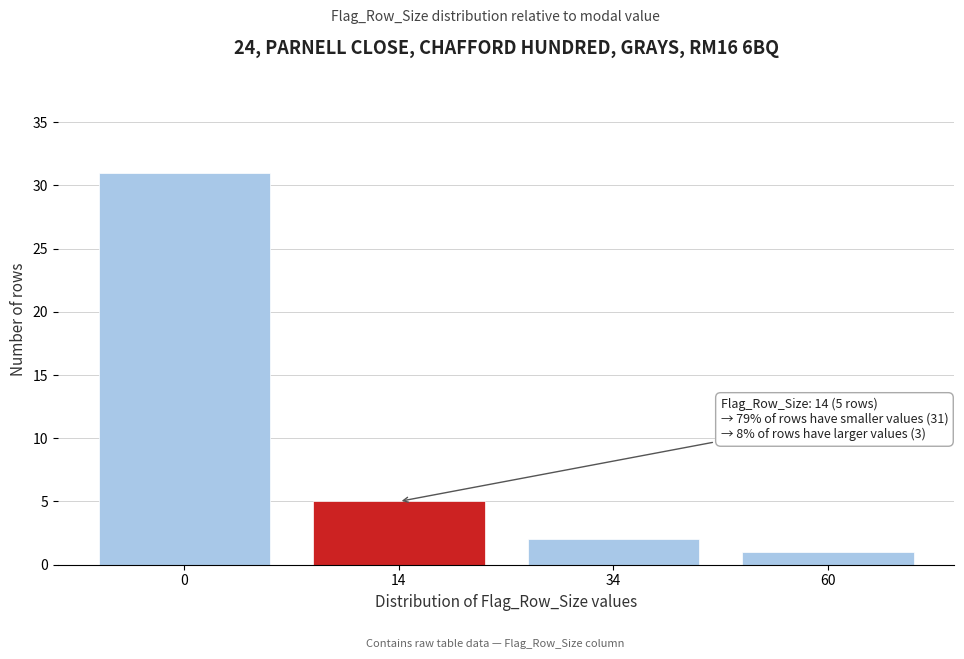

Reading right to left, what are all the values shown in this chart?

1	2	5	31